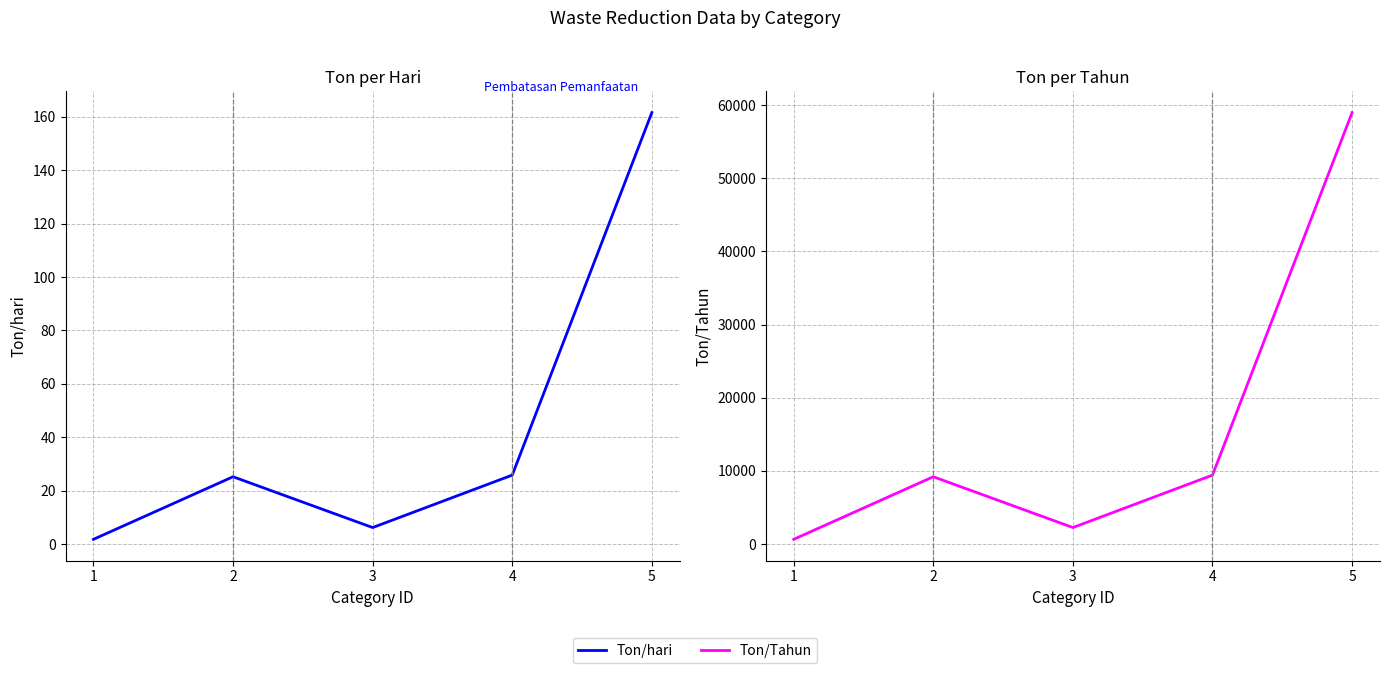

Reading left to right, extract all data points from this chart.

Ton/hari: 1=1.7	2=25.2	3=6.2	4=25.8	5=161.6
Ton/Tahun: 1=635.1	2=9190.7	3=2244.8	4=9413.4	5=58969.4